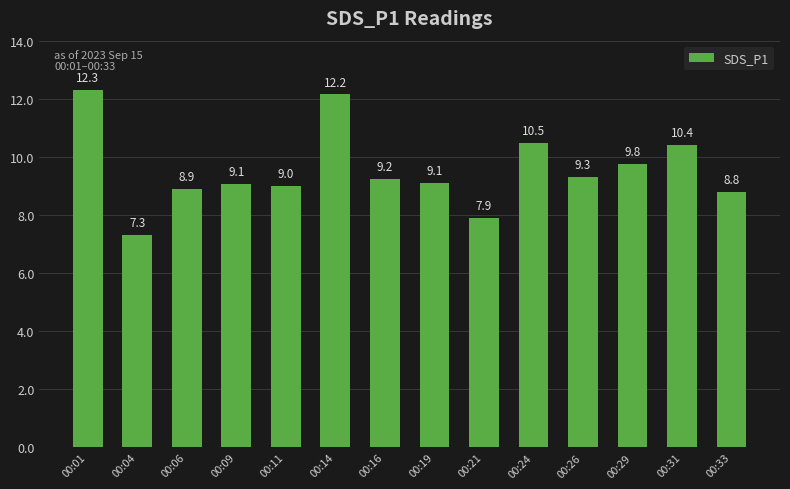

What is the average value?

9.6